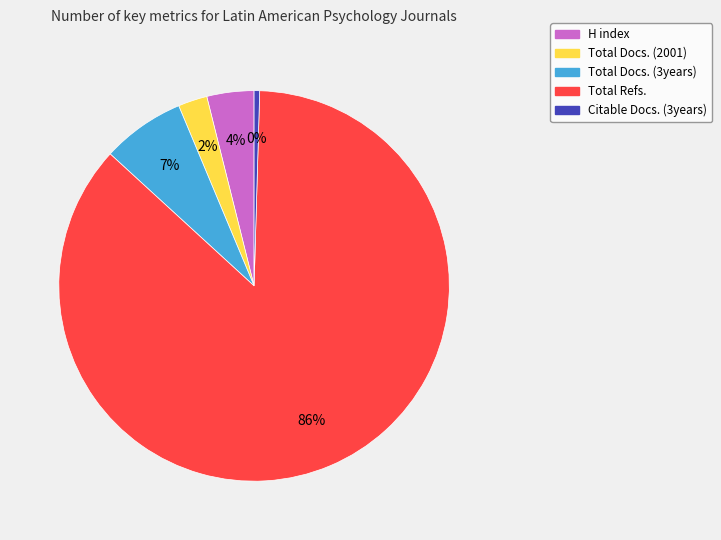

Count the number of slices in the pie.

5